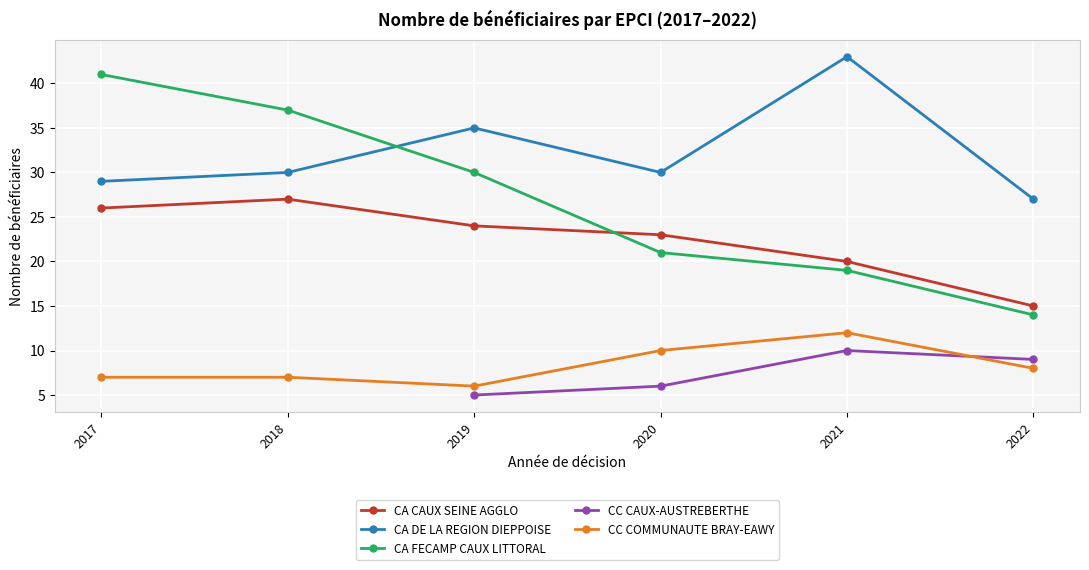

Which category has the lowest value in the CA FECAMP CAUX LITTORAL series?

2022